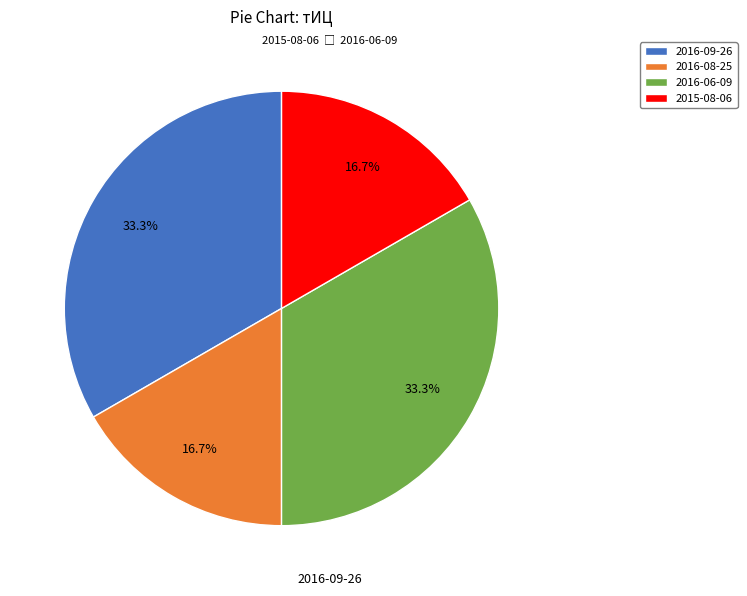

To the nearest percent, what portion does 2016-08-25 represent?

17%